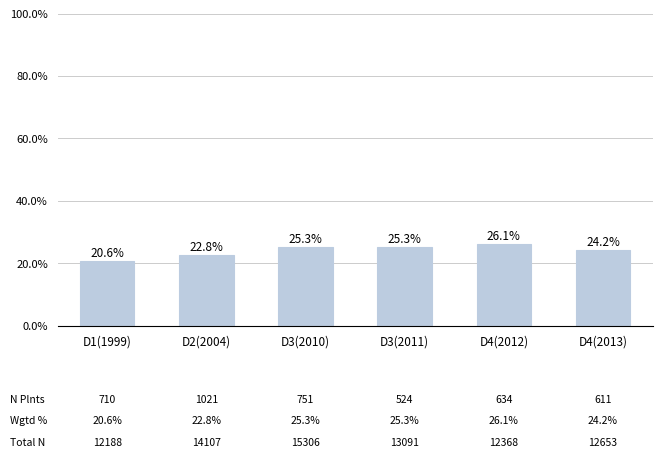

What is the minimum value shown in the chart?

20.6